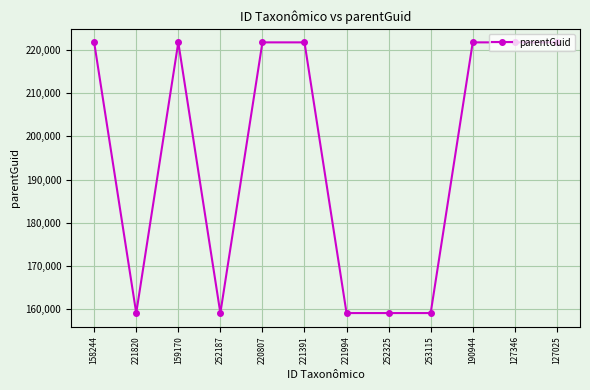

What position from the left is 159170?

3